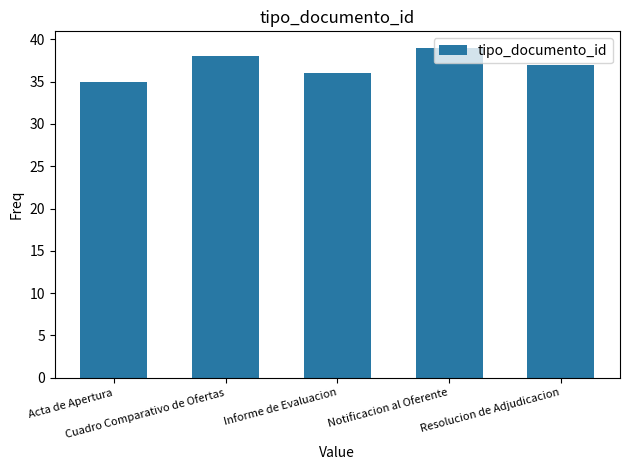

Is it true that the value at Acta de Apertura is 35?

True